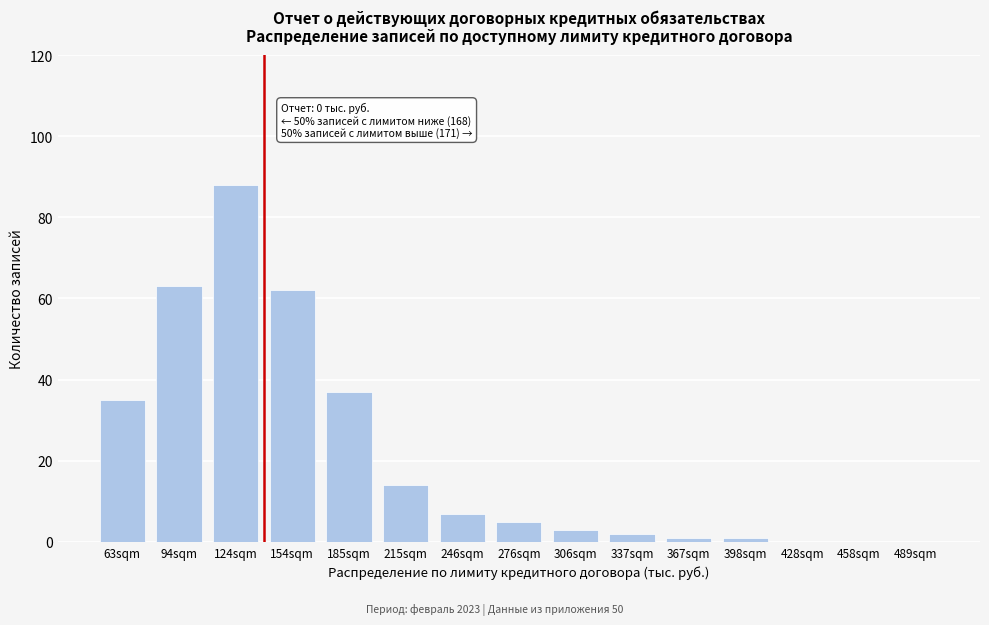

Reading left to right, transcribe all the data shown in this chart.

63sqm=35	94sqm=63	124sqm=88	154sqm=62	185sqm=37	215sqm=14	246sqm=7	276sqm=5	306sqm=3	337sqm=2	367sqm=1	398sqm=1	428sqm=0	458sqm=0	489sqm=0